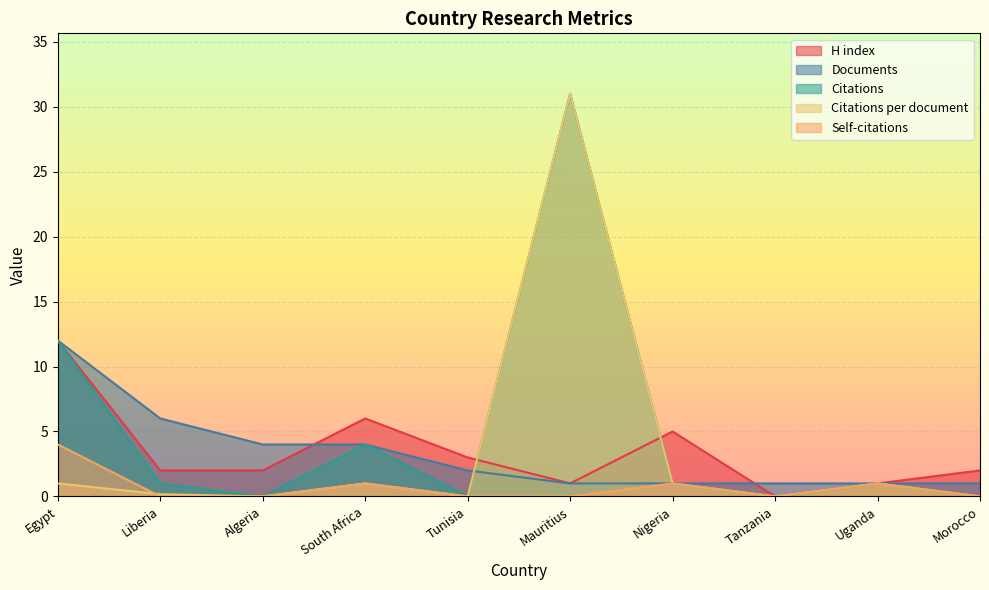

How many values in the Citations series are below 1?

4